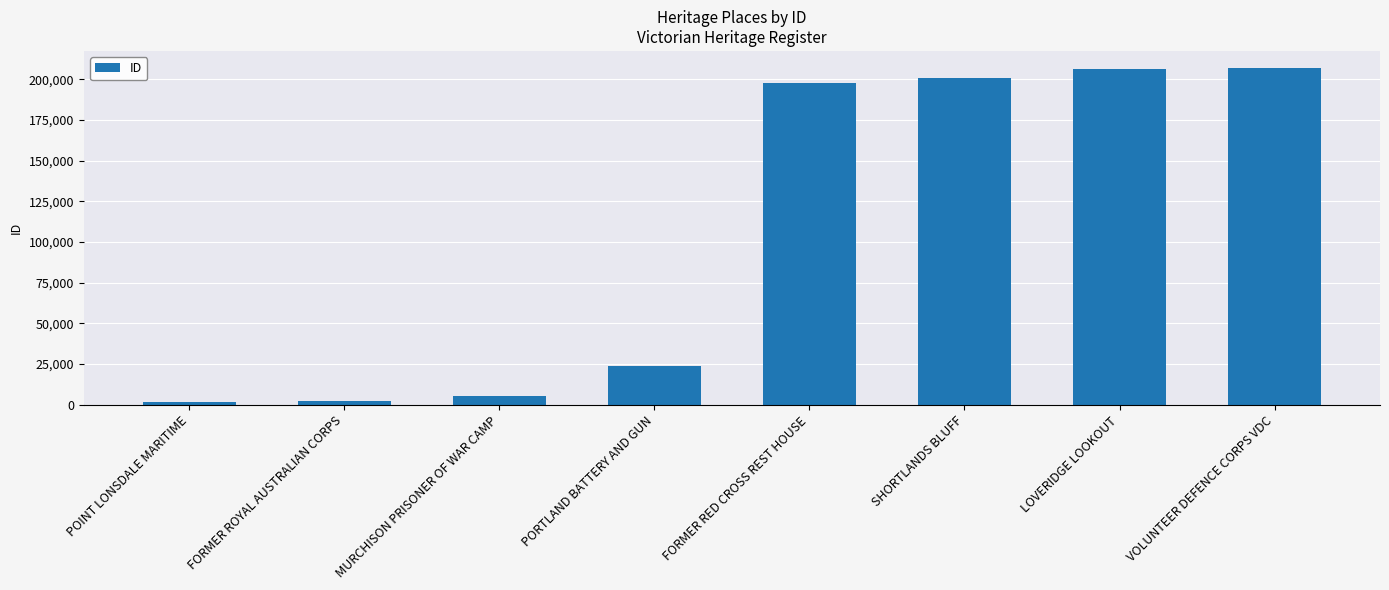

The chart shows a value of 197957 at FORMER RED CROSS REST HOUSE. True or false?

True